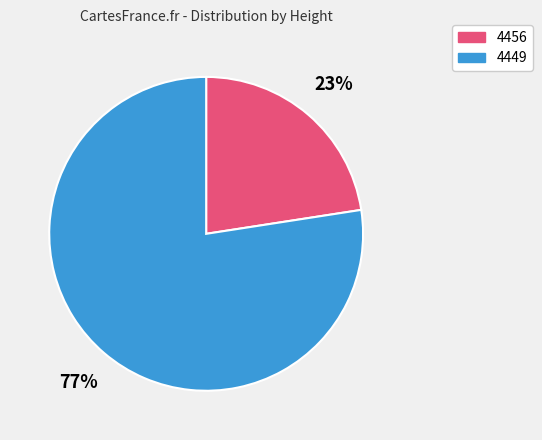

Which has a higher value, 4449 or 4456?

4449